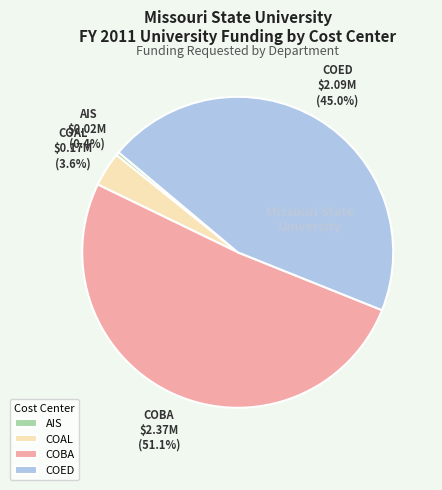

To the nearest percent, what is the average slice percentage?

25%